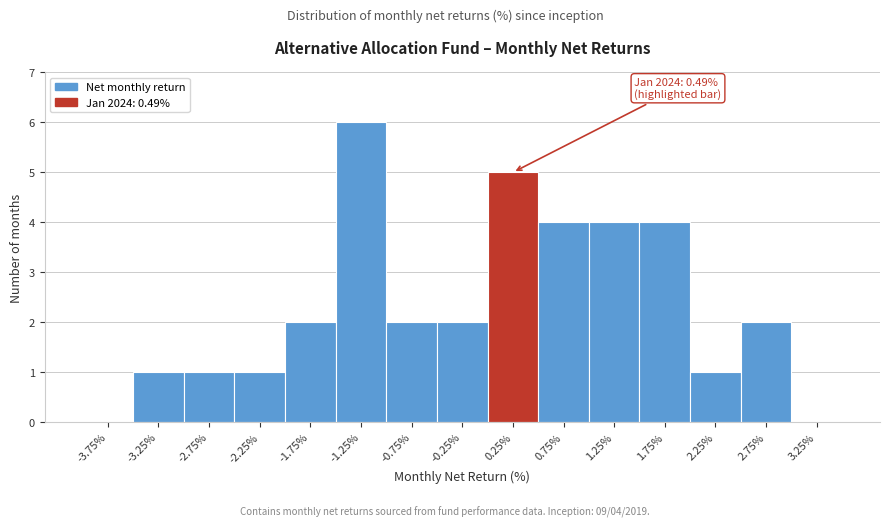

Over which range of the x-axis is the bar tallest?

-1.5 to -1.0